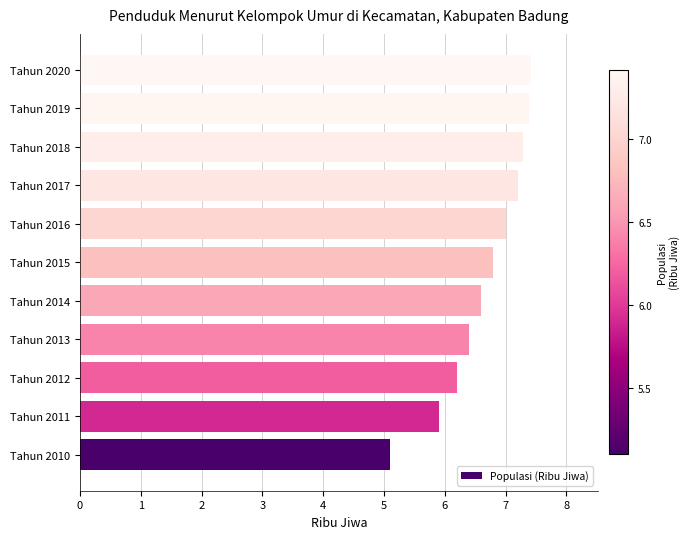

What is the difference between the second highest and minimum values?

2.3